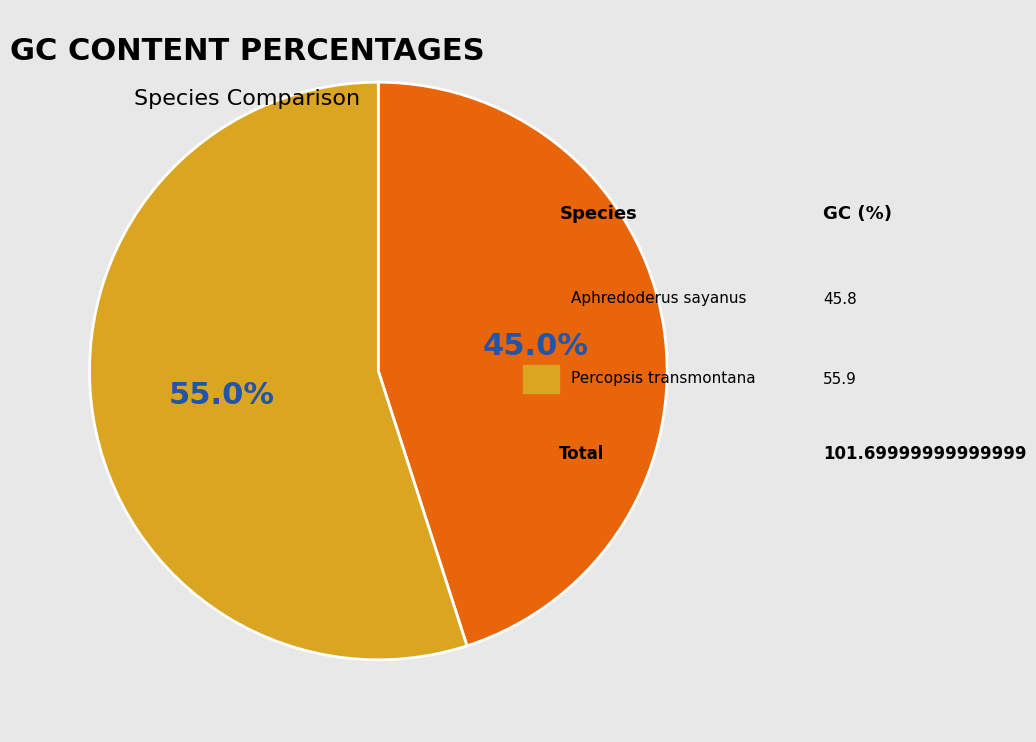

Is there any slice that represents more than half of the pie?

Yes